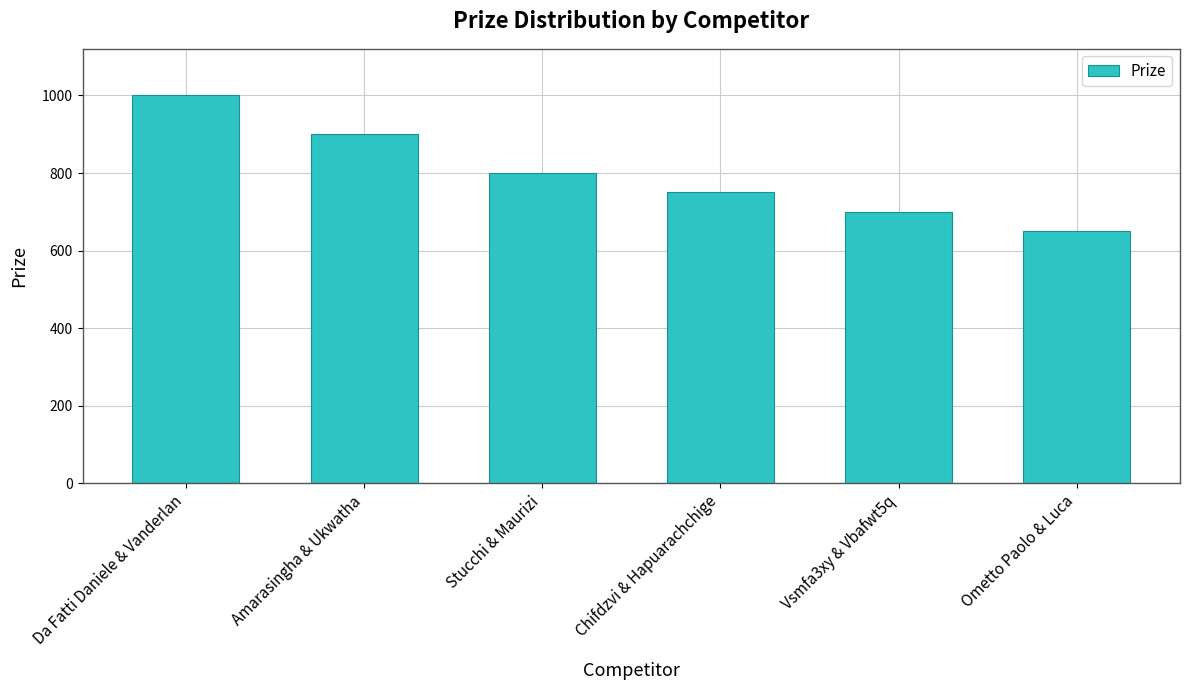

What is the greatest value displayed?

1000